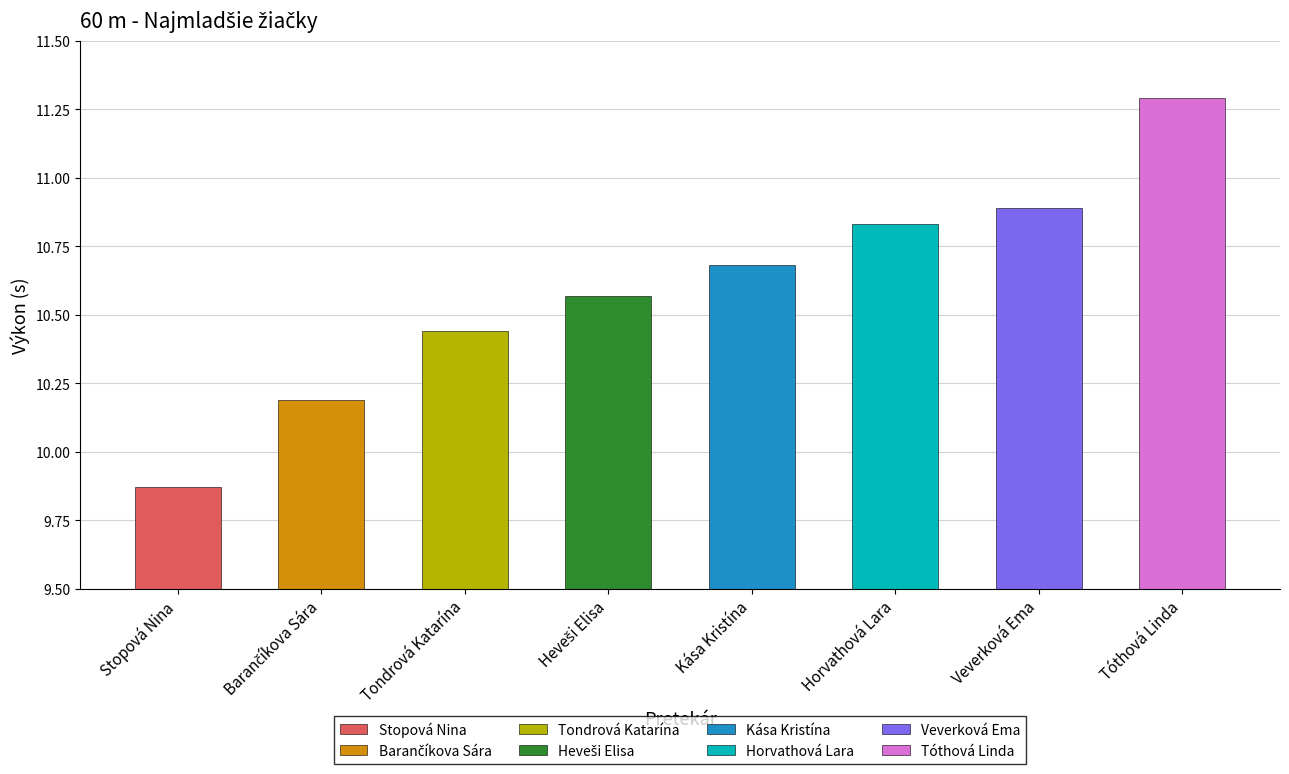

What is the greatest value displayed?

11.3